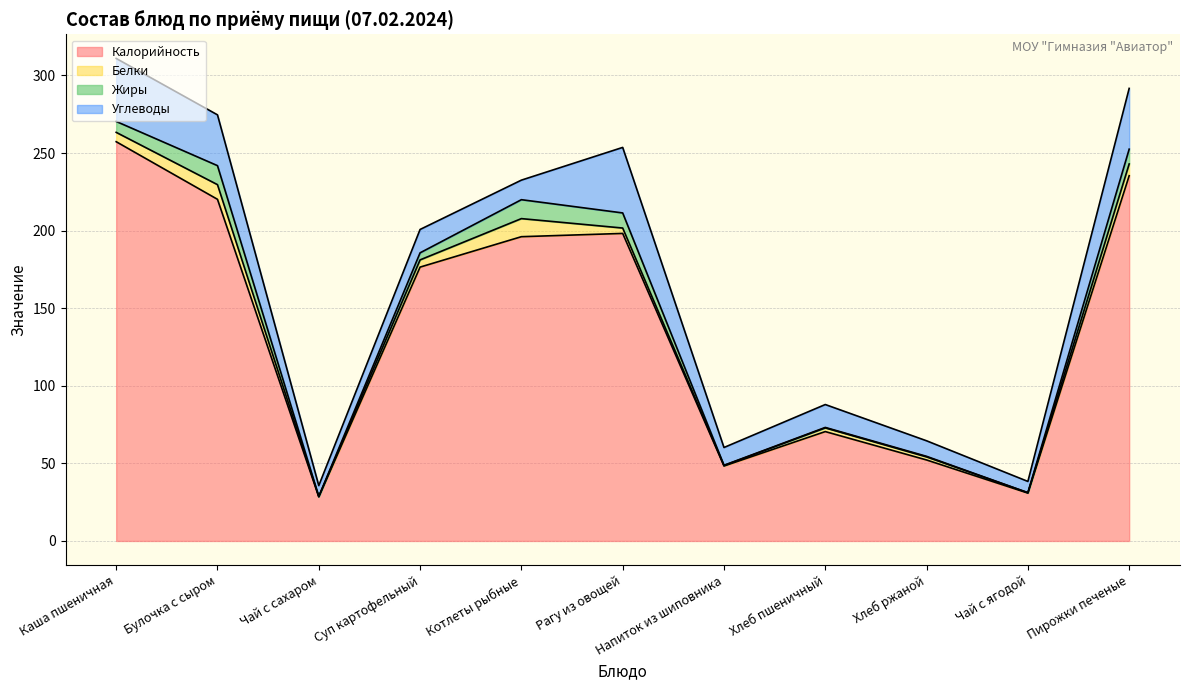

After their last crossing, which series has the higher values: Белки or Жиры?

Жиры